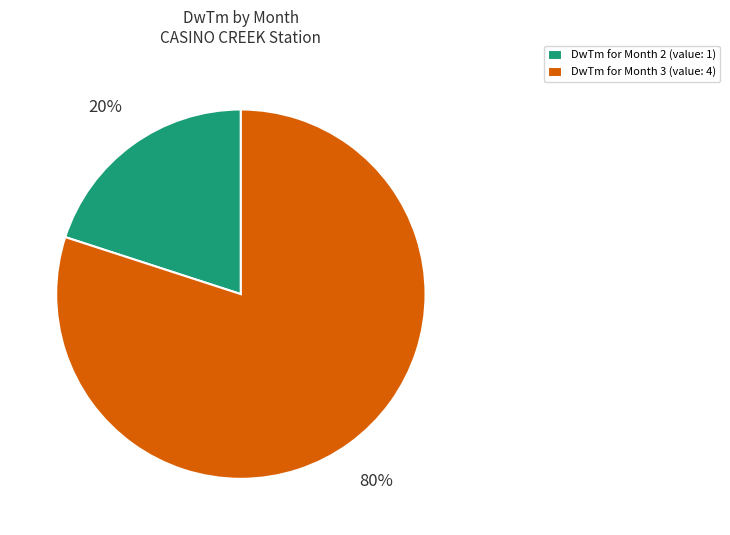

Does any single category account for the majority?

Yes